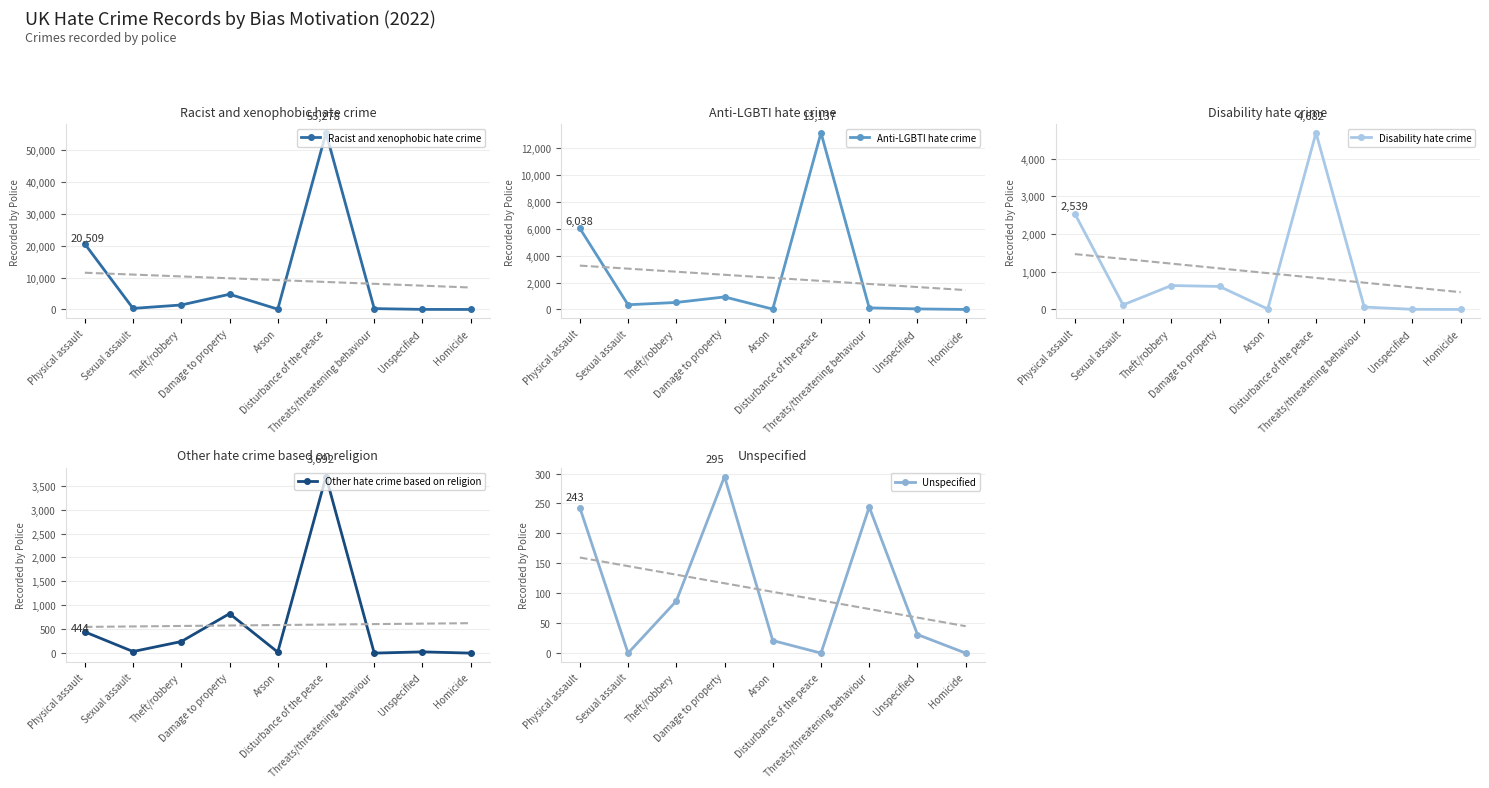

What is the label of the 4th point from the right?

Disturbance of the peace